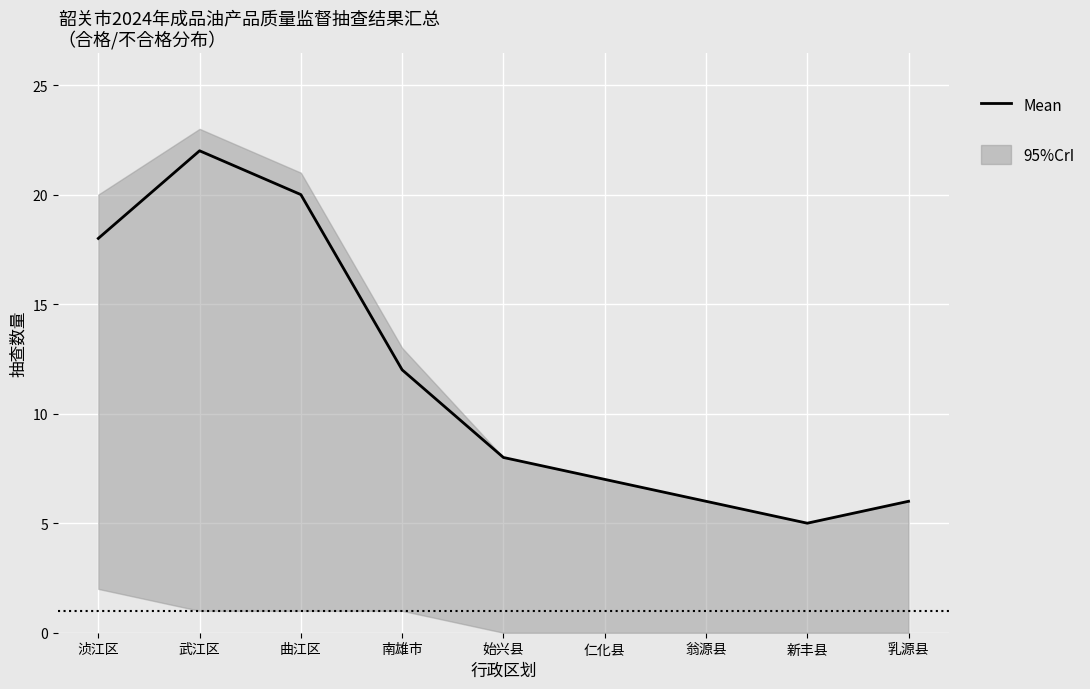

How many data points are above 8?

4